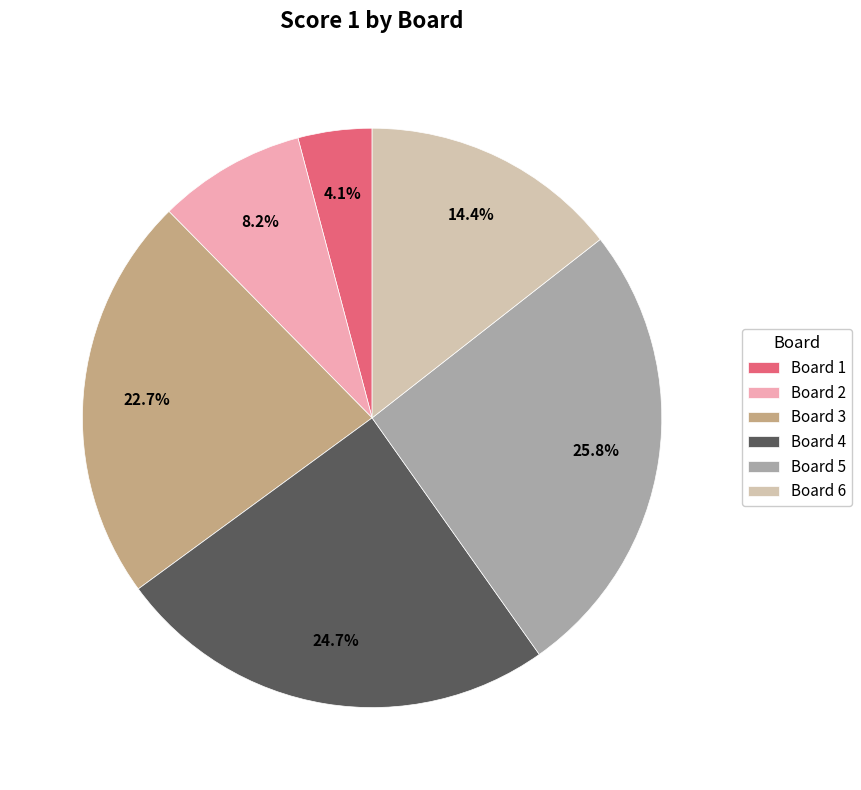

Does Board 6 represent more than half of the total?

No